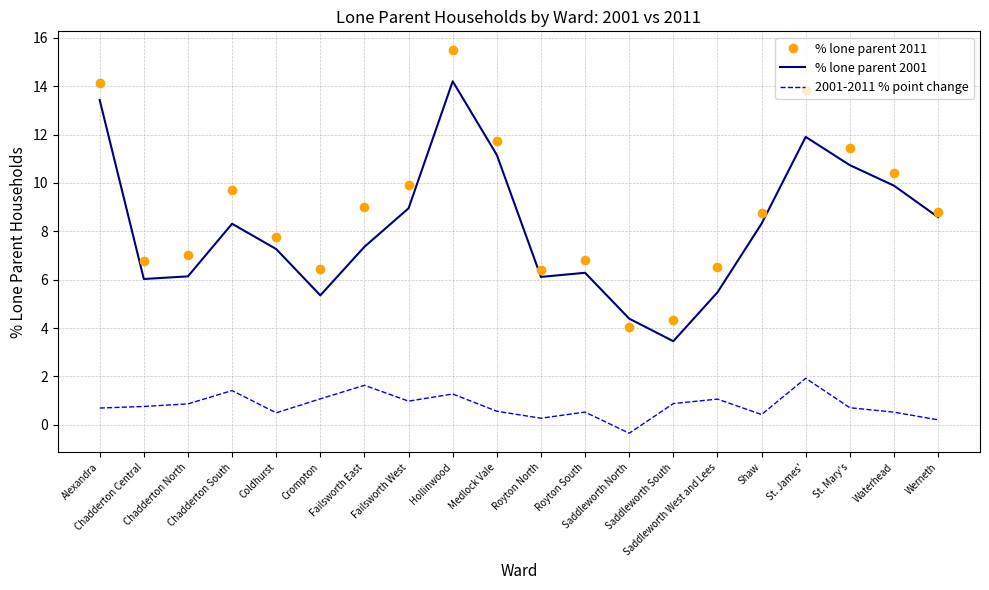

What is the total value across all series at St. James'?

27.7